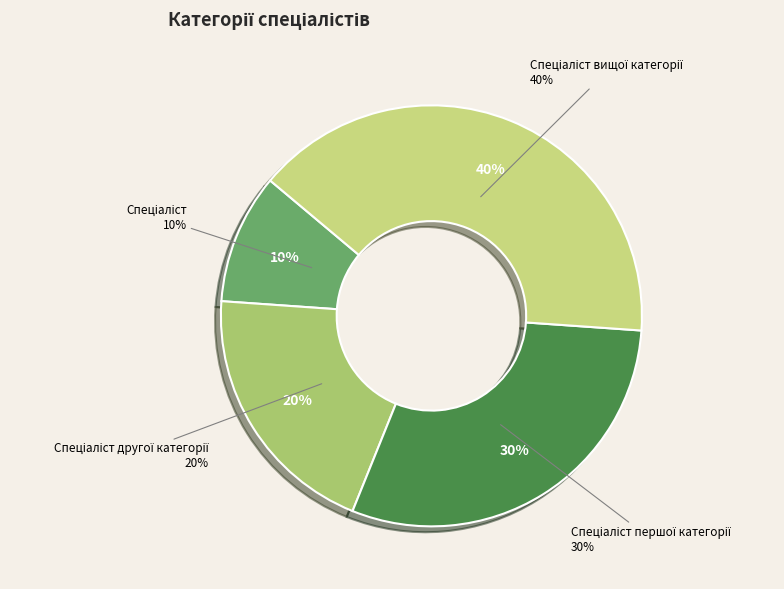

What percentage is the Спеціаліст першої категорії slice, to the nearest percent?

30%